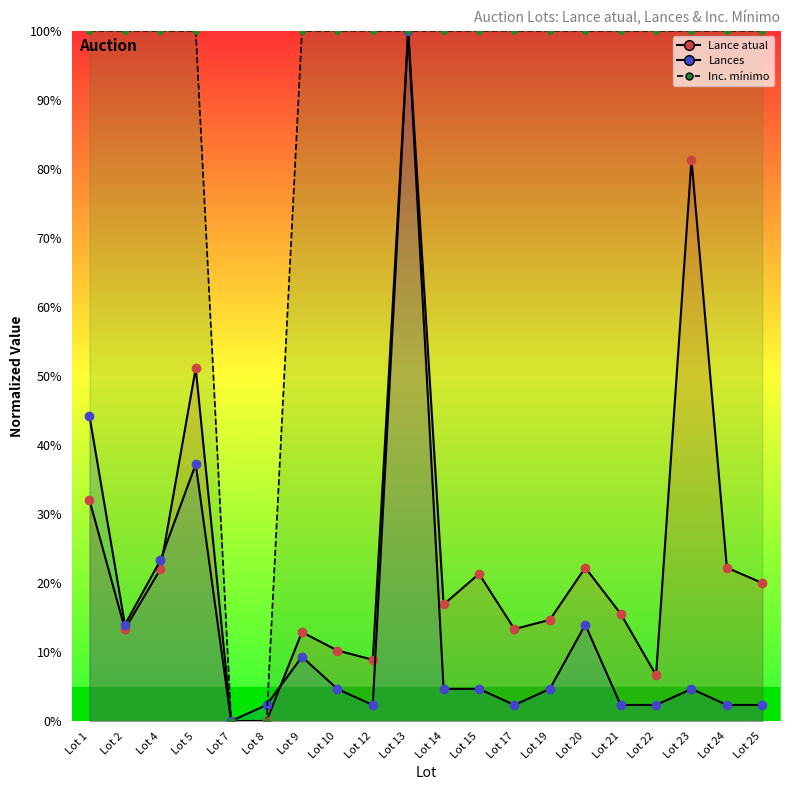

Which series has the largest total across all categories?

Inc. mínimo